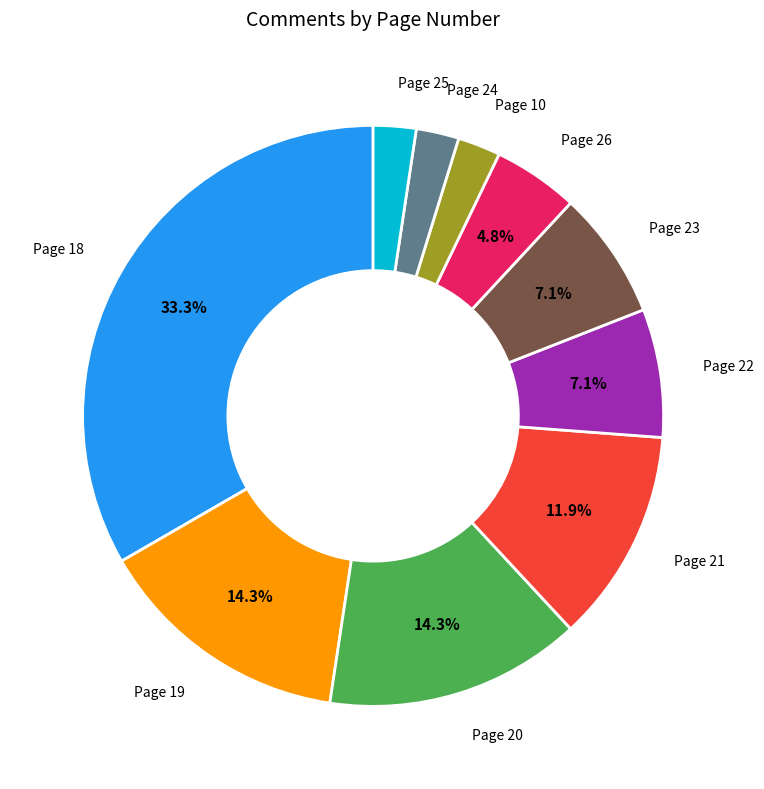

Is there any slice that represents more than half of the pie?

No